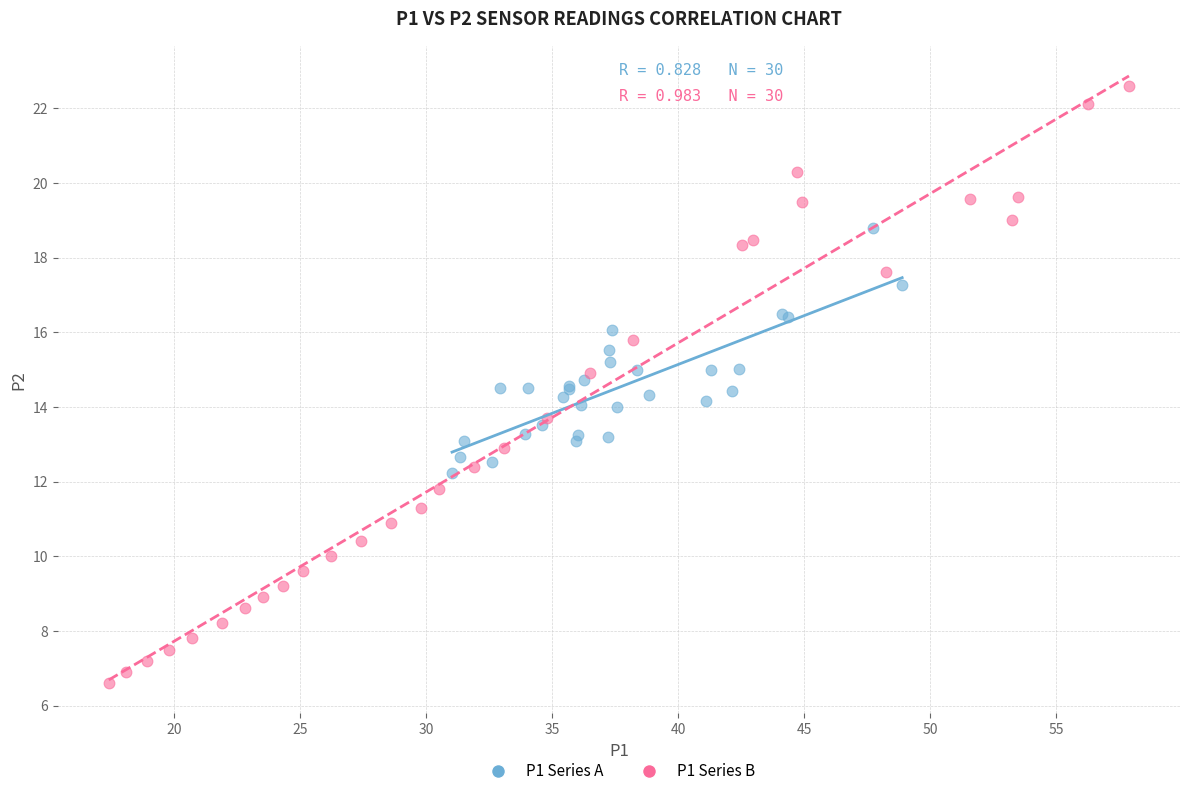

Which series contains the lowest Y value?

P1 Series B